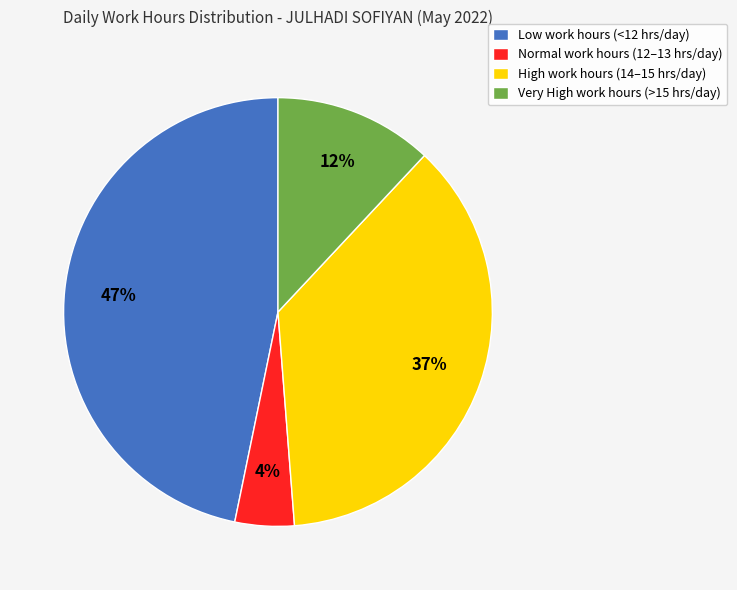

Which has a higher value, Normal work hours (12–13 hrs/day) or High work hours (14–15 hrs/day)?

High work hours (14–15 hrs/day)